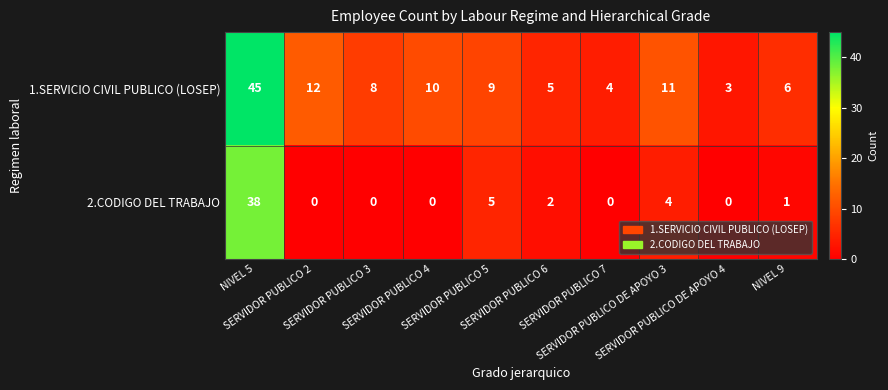

Between SERVIDOR PUBLICO 7 and SERVIDOR PUBLICO DE APOYO 4, which series saw the biggest shift?

1.SERVICIO CIVIL PUBLICO (LOSEP)